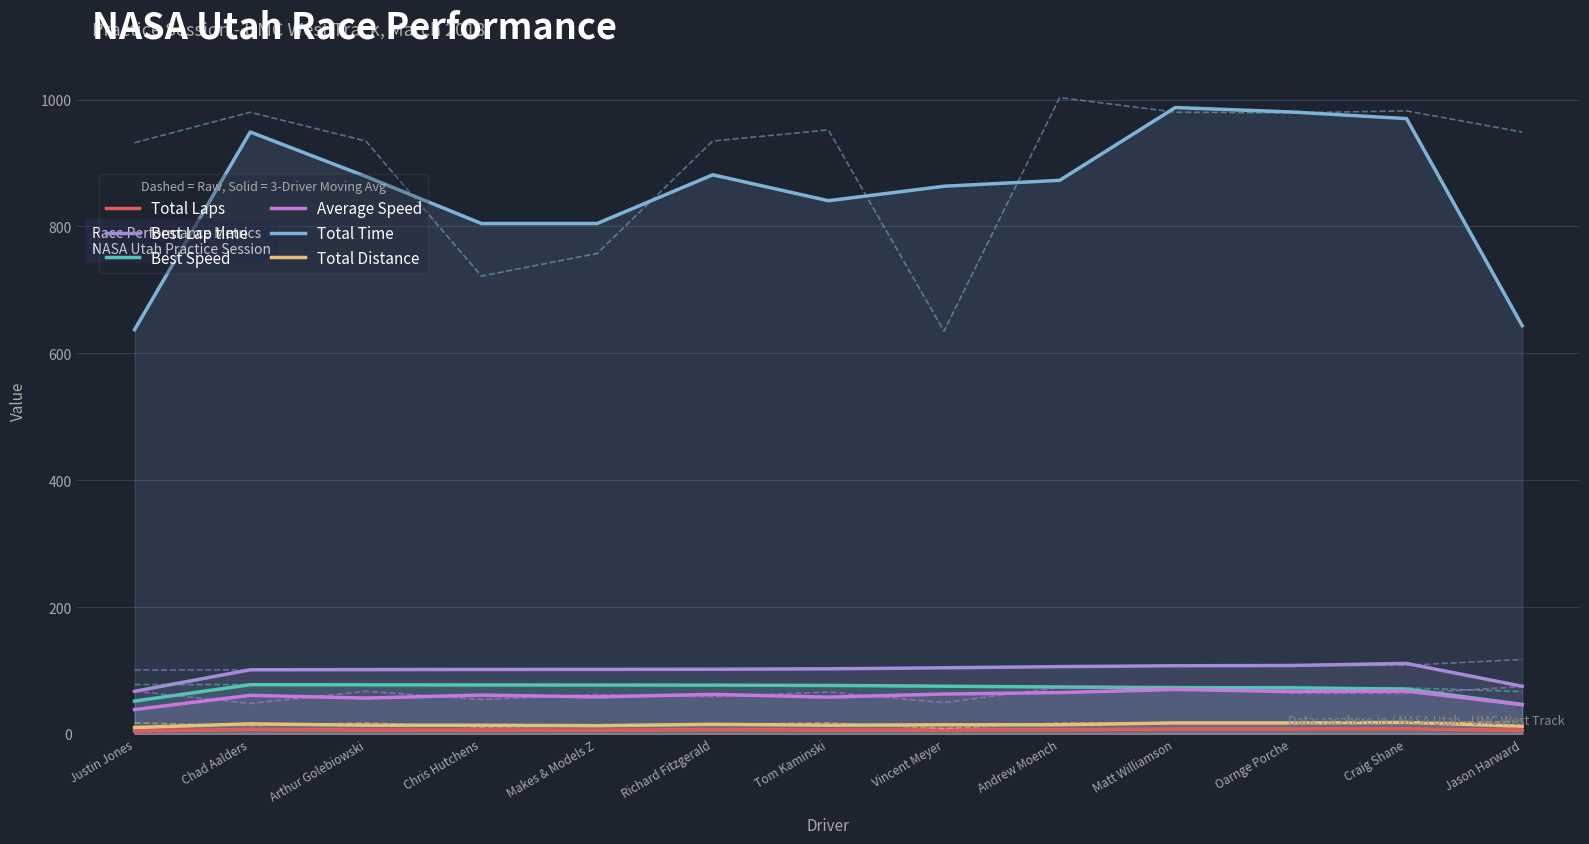

True or false: Average Speed and Total Distance intersect in this chart.

False